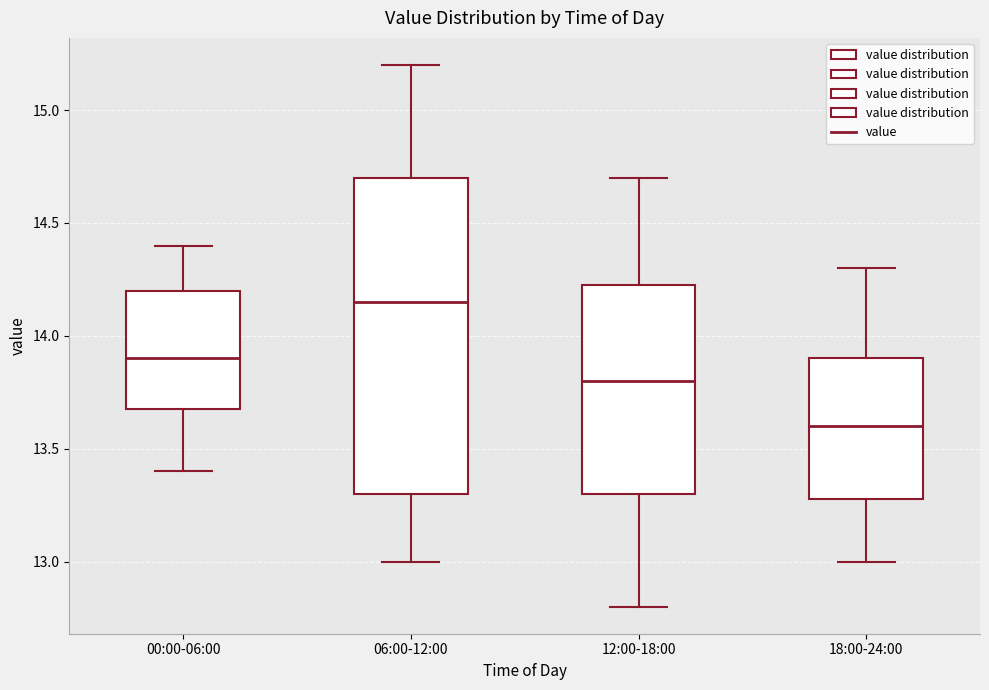

Comparing the boxes themselves (not the whiskers), which one is the tallest?

06:00-12:00